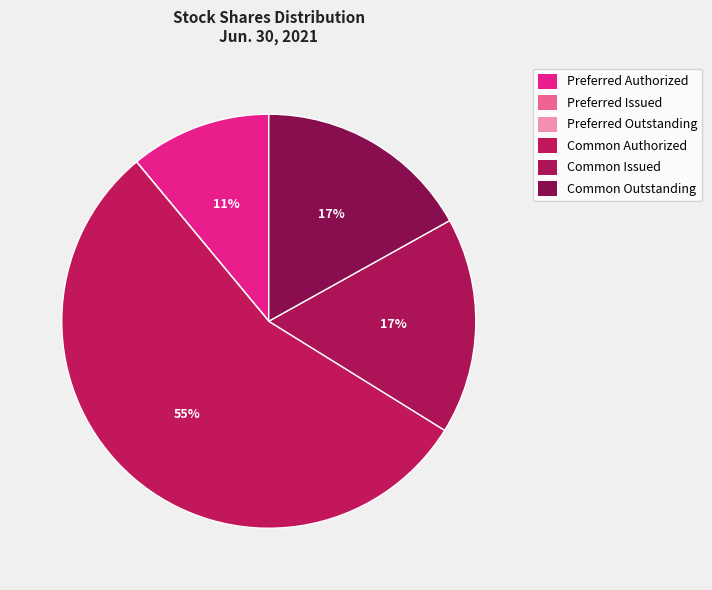

What is the smallest slice in the pie chart?

Preferred Issued